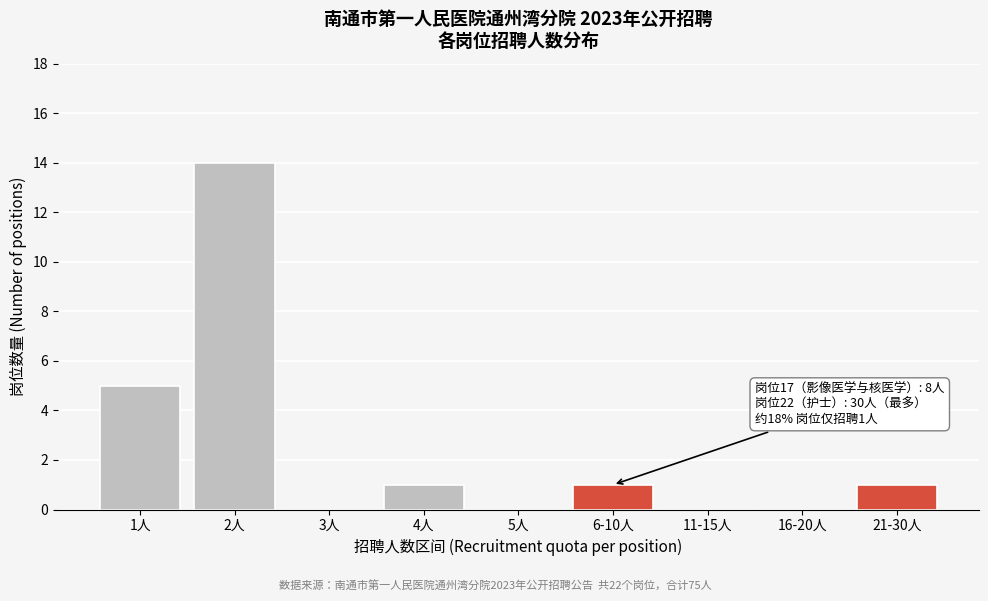

Reading right to left, what are all the values shown in this chart?

21-30人=1	16-20人=0	11-15人=0	6-10人=1	5人=0	4人=1	3人=0	2人=14	1人=5